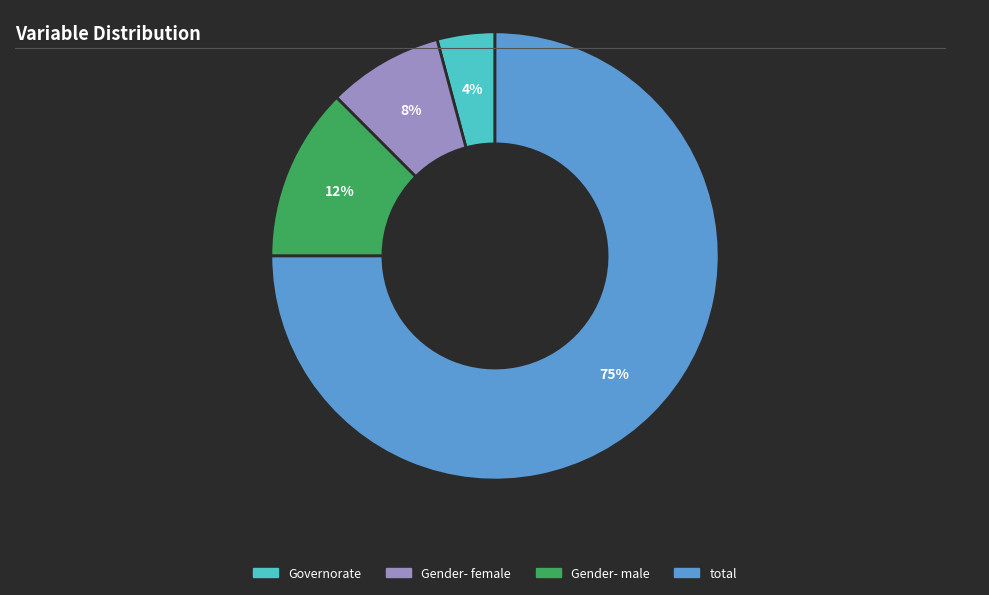

Is it true that Gender- male is 22% of the pie?

False